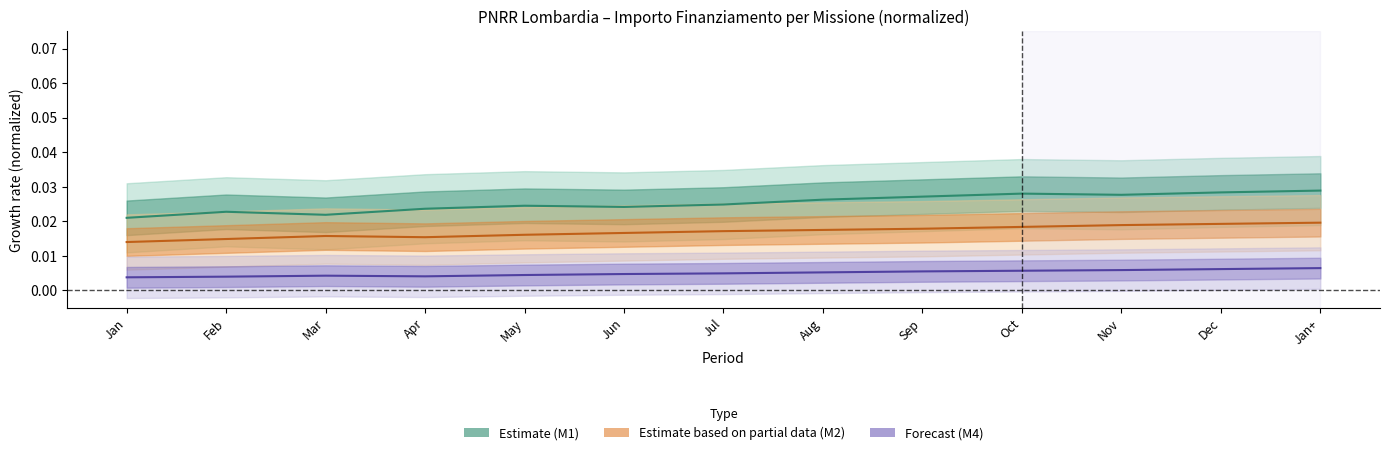

What is the label of the 11th point from the right?

Mar